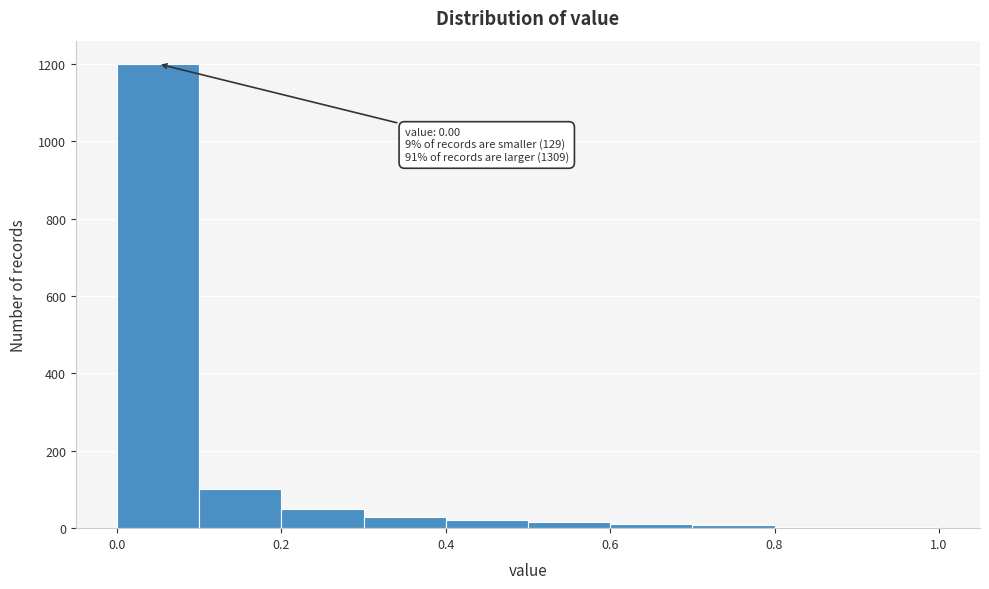

Which range on the x-axis has the tallest bar?

0.0 to 0.1